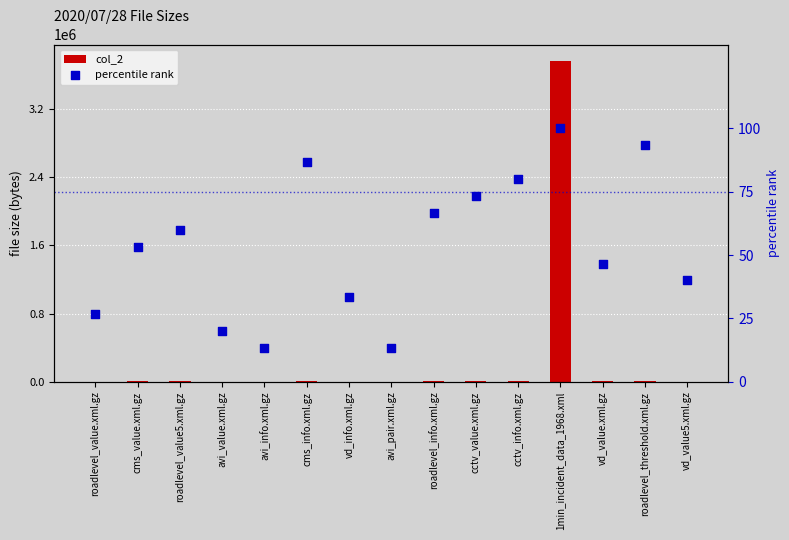

At how many categories does at least one series exceed 3609813?

1